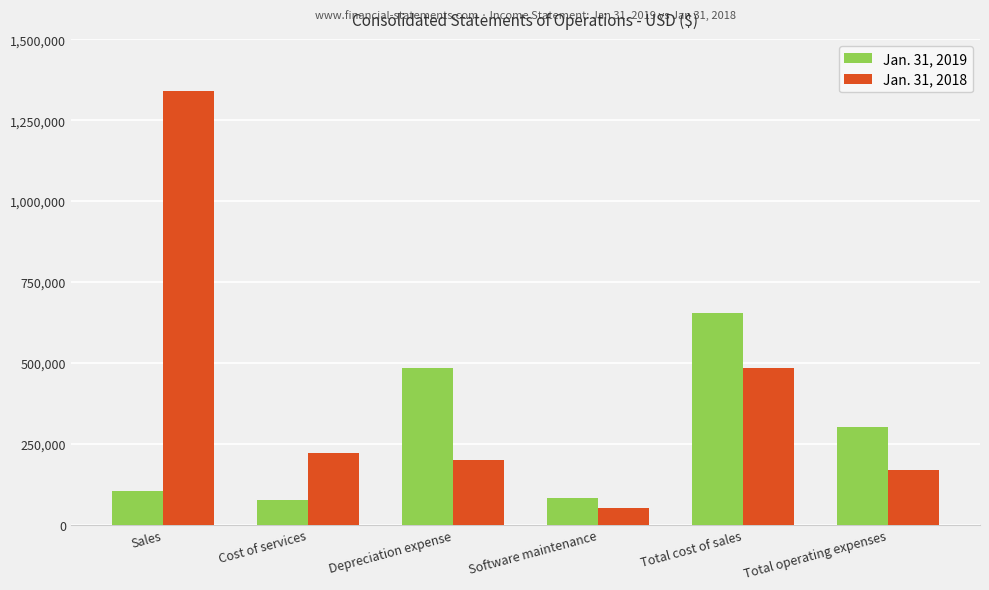

At how many categories does at least one series exceed 1103096?

1